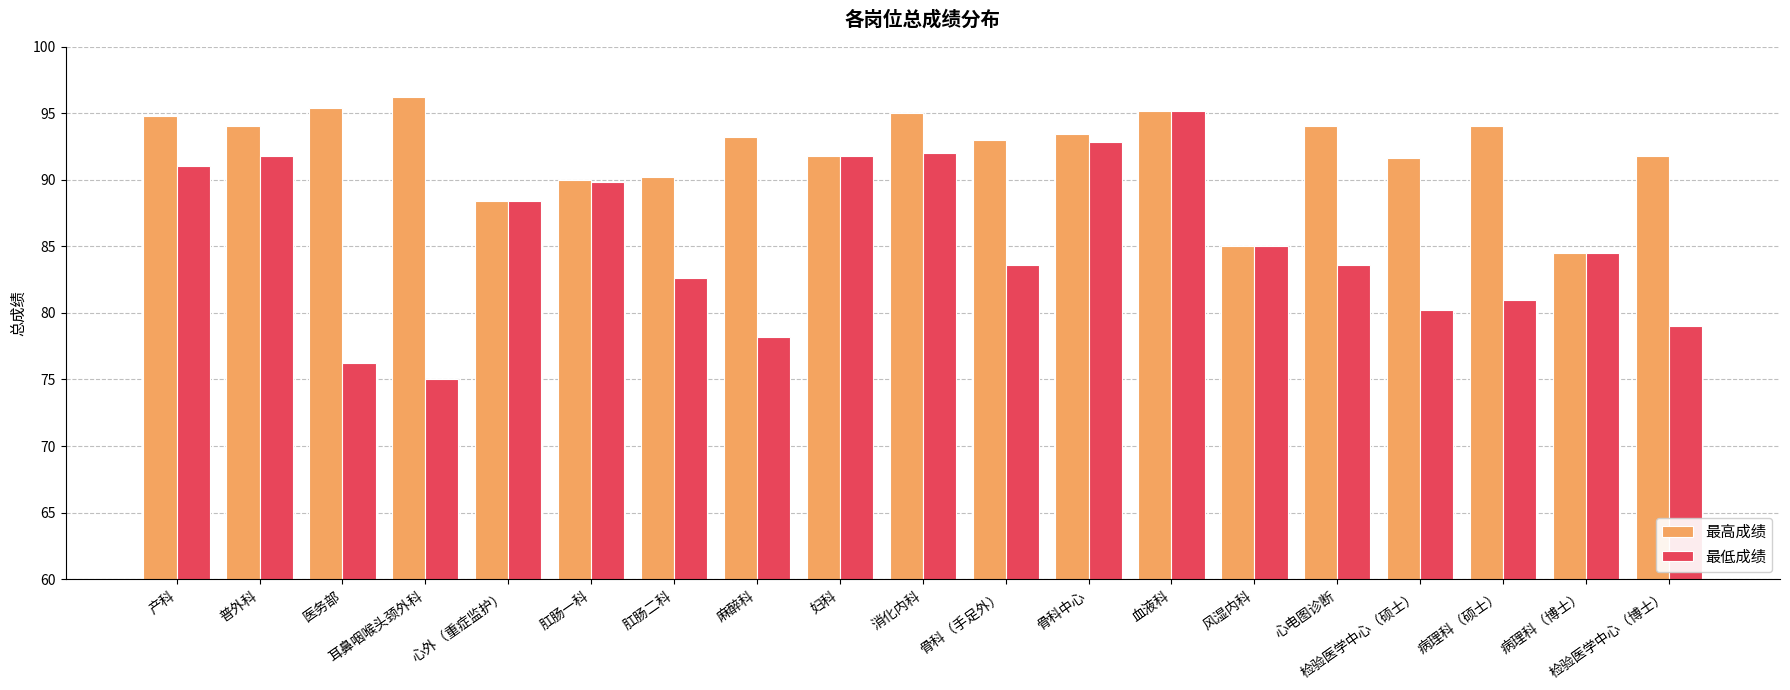

Reading right to left, transcribe all the data shown in this chart.

最高成绩: 检验医学中心（博士）=91.8	病理科（博士）=84.5	病理科（硕士）=94.0	检验医学中心（硕士）=91.6	心电图诊断=94.0	风湿内科=85.0	血液科=95.2	骨科中心=93.4	骨科（手足外）=93.0	消化内科=95.0	妇科=91.8	麻醉科=93.2	肛肠二科=90.2	肛肠一科=90.0	心外（重症监护）=88.4	耳鼻咽喉头颈外科=96.2	医务部=95.4	普外科=94.0	产科=94.8
最低成绩: 检验医学中心（博士）=79.0	病理科（博士）=84.5	病理科（硕士）=81.0	检验医学中心（硕士）=80.2	心电图诊断=83.6	风湿内科=85.0	血液科=95.2	骨科中心=92.8	骨科（手足外）=83.6	消化内科=92.0	妇科=91.8	麻醉科=78.2	肛肠二科=82.6	肛肠一科=89.8	心外（重症监护）=88.4	耳鼻咽喉头颈外科=75.0	医务部=76.2	普外科=91.8	产科=91.0